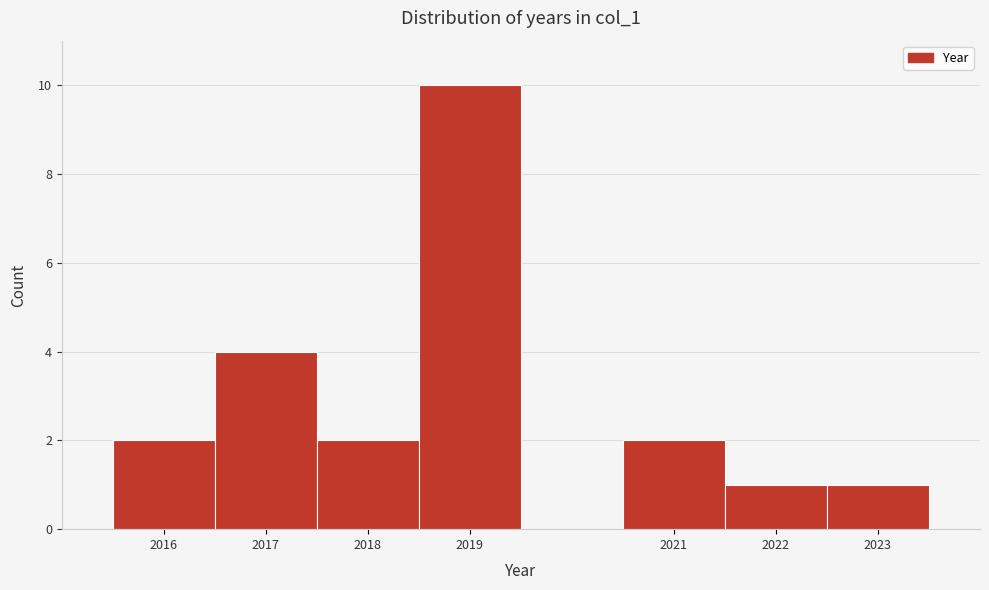

Reading left to right, transcribe this chart: for each bar, give the range it covers on the x-axis and its height. The values are not printed on the chart, so give them approximately, as read against the axis.

2015.5 to 2016.5: 2
2016.5 to 2017.5: 4
2017.5 to 2018.5: 2
2018.5 to 2019.5: 10
2019.5 to 2020.5: 0
2020.5 to 2021.5: 2
2021.5 to 2022.5: 1
2022.5 to 2023.5: 1